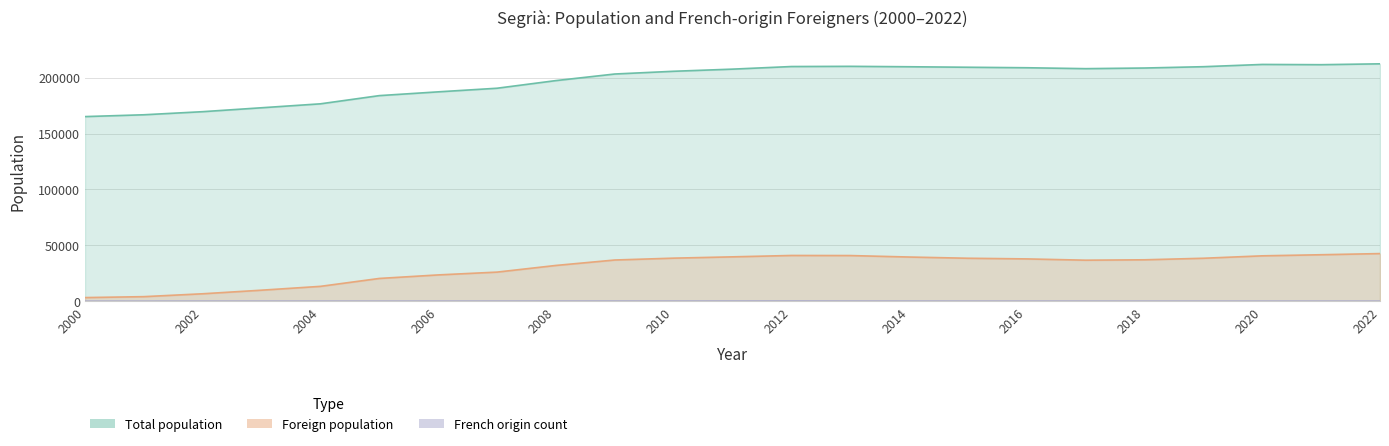

Between 2002 and 2016, which series saw the biggest shift?

Total population